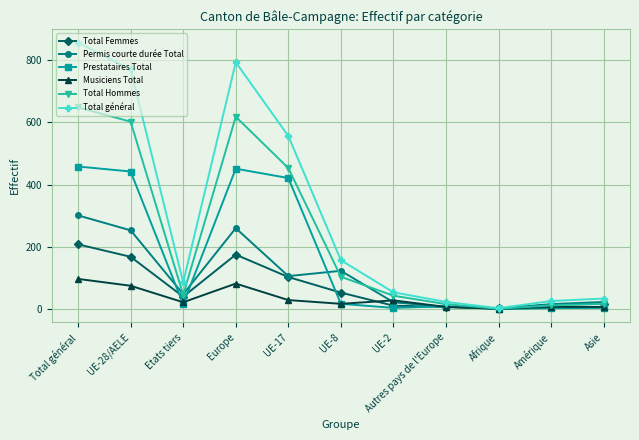

How many interior local valleys does the Total général series have?

2